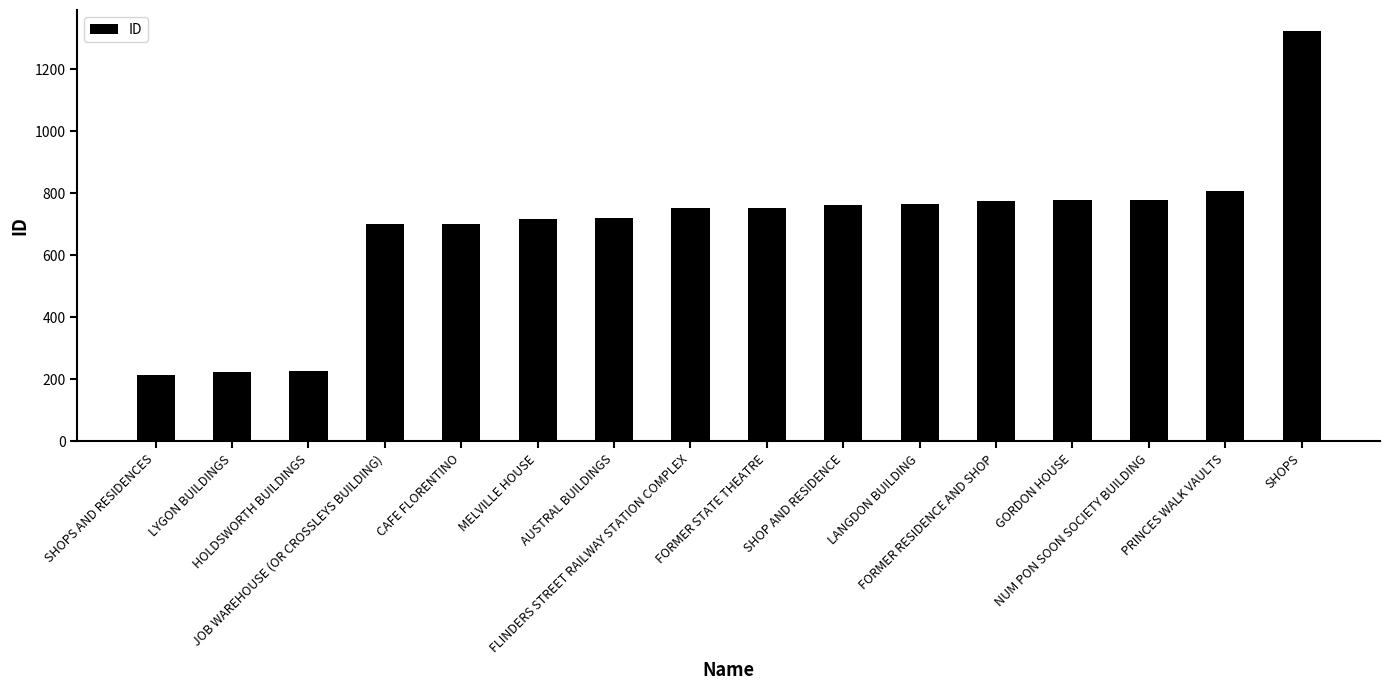

Is it true that the value at SHOPS AND RESIDENCES is 292?

False